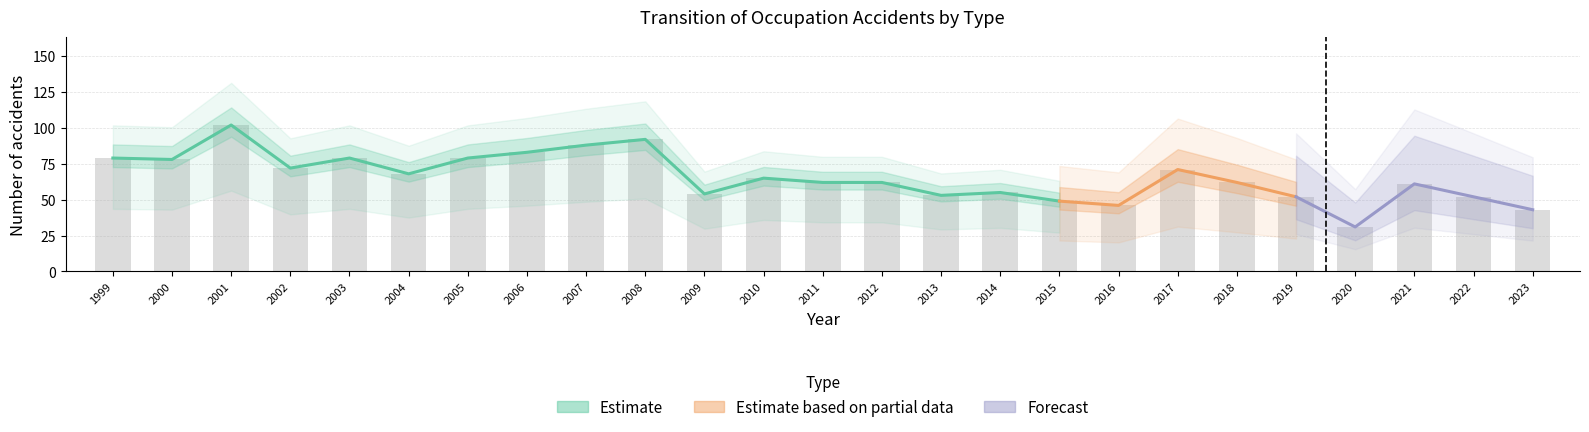

Does the chart contain any negative values?

No